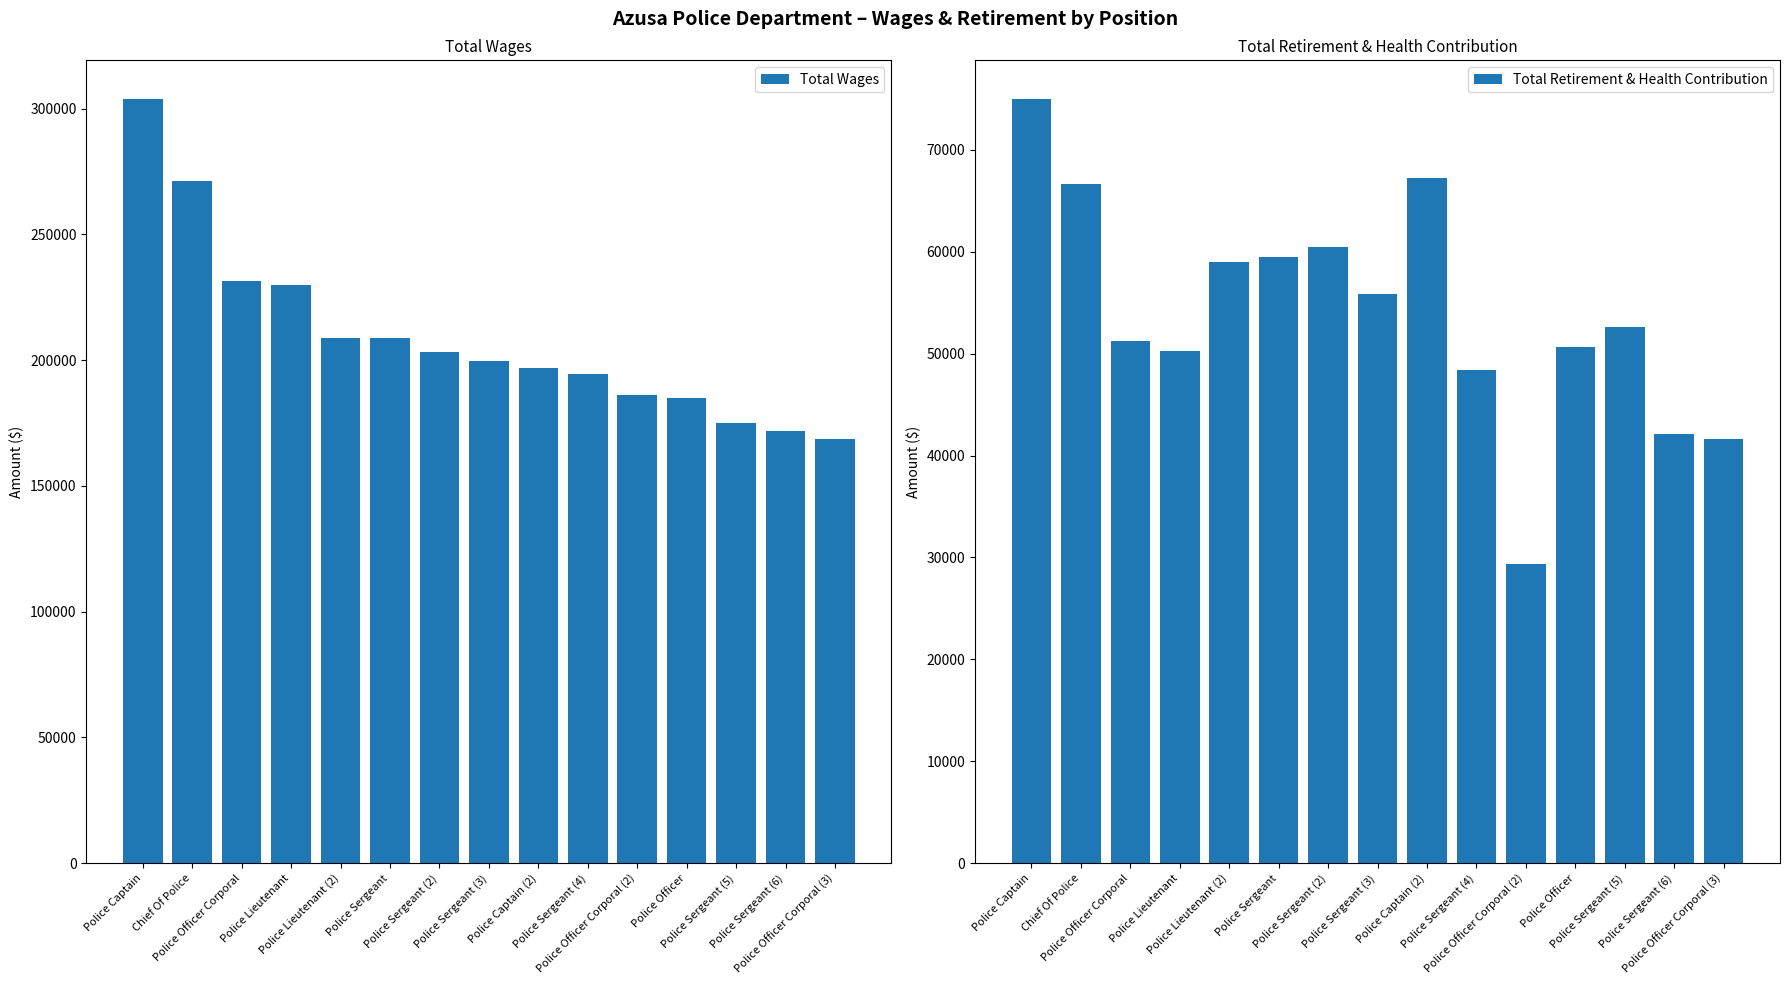

Which category has the lowest value across all series?

Police Officer Corporal (2)